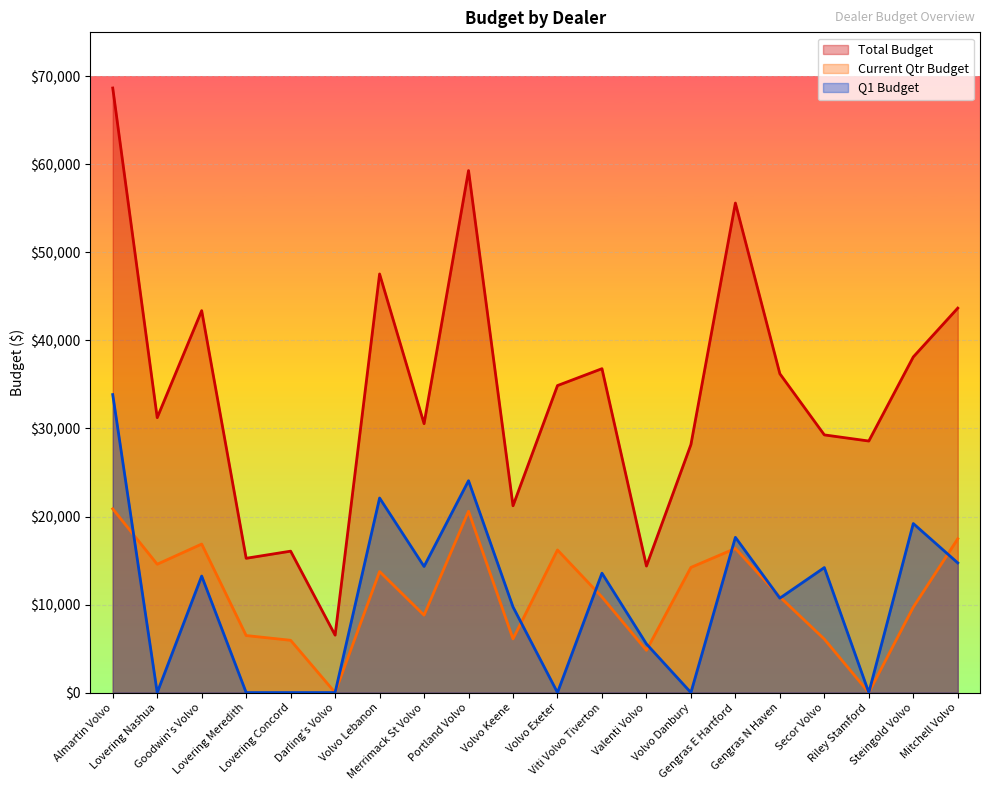

How many distinct data groups are displayed?

3